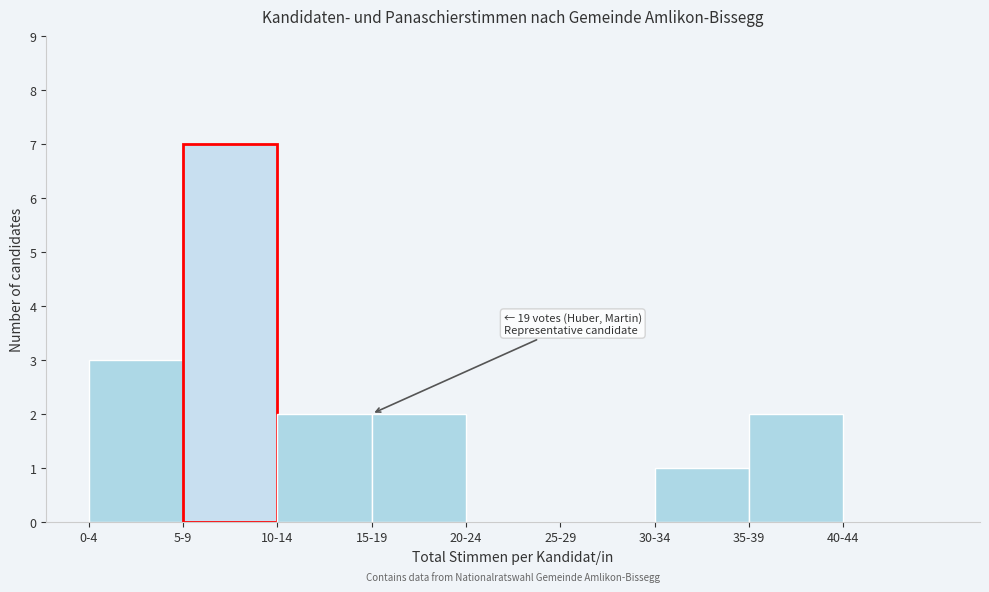

Reading right to left, what are all the values shown in this chart?

40-44=0	35-39=2	30-34=1	25-29=0	20-24=0	15-19=2	10-14=2	5-9=7	0-4=3